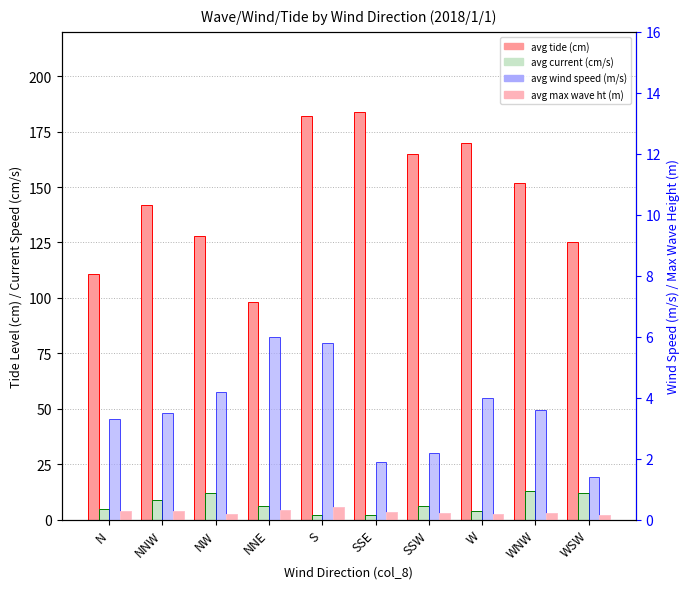

Between WNW and WSW, which series saw the biggest shift?

avg tide (cm)